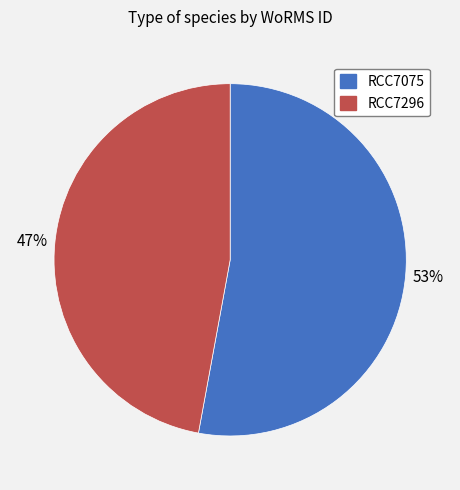

Does RCC7296 represent more than half of the total?

No